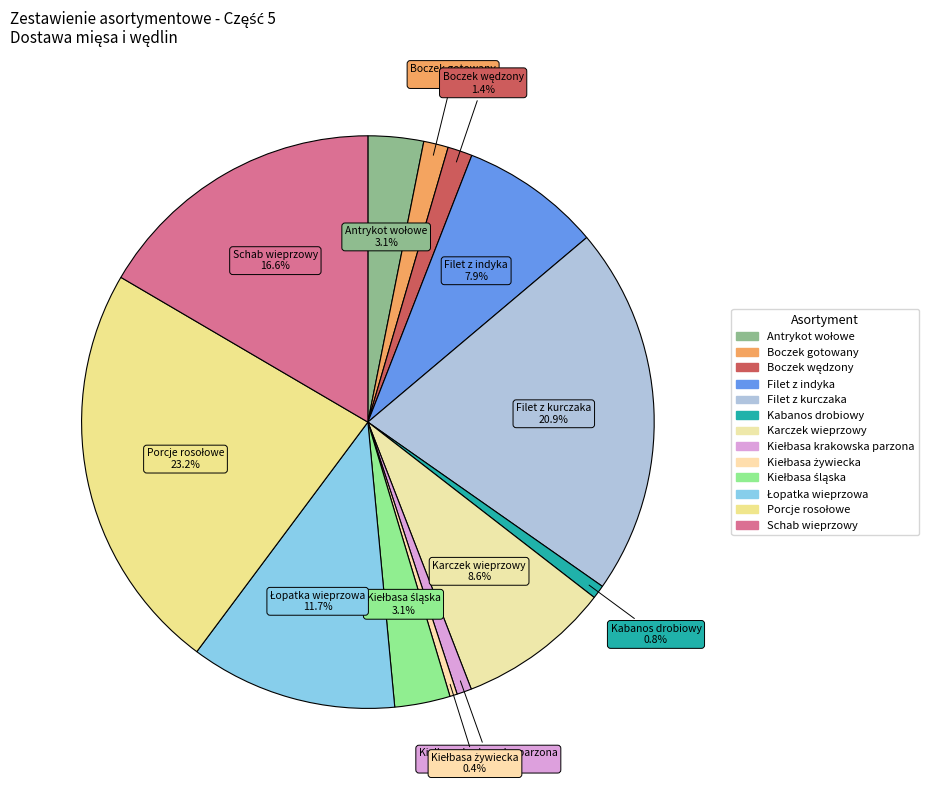

Which category has the smallest portion of the pie?

Kiełbasa żywiecka